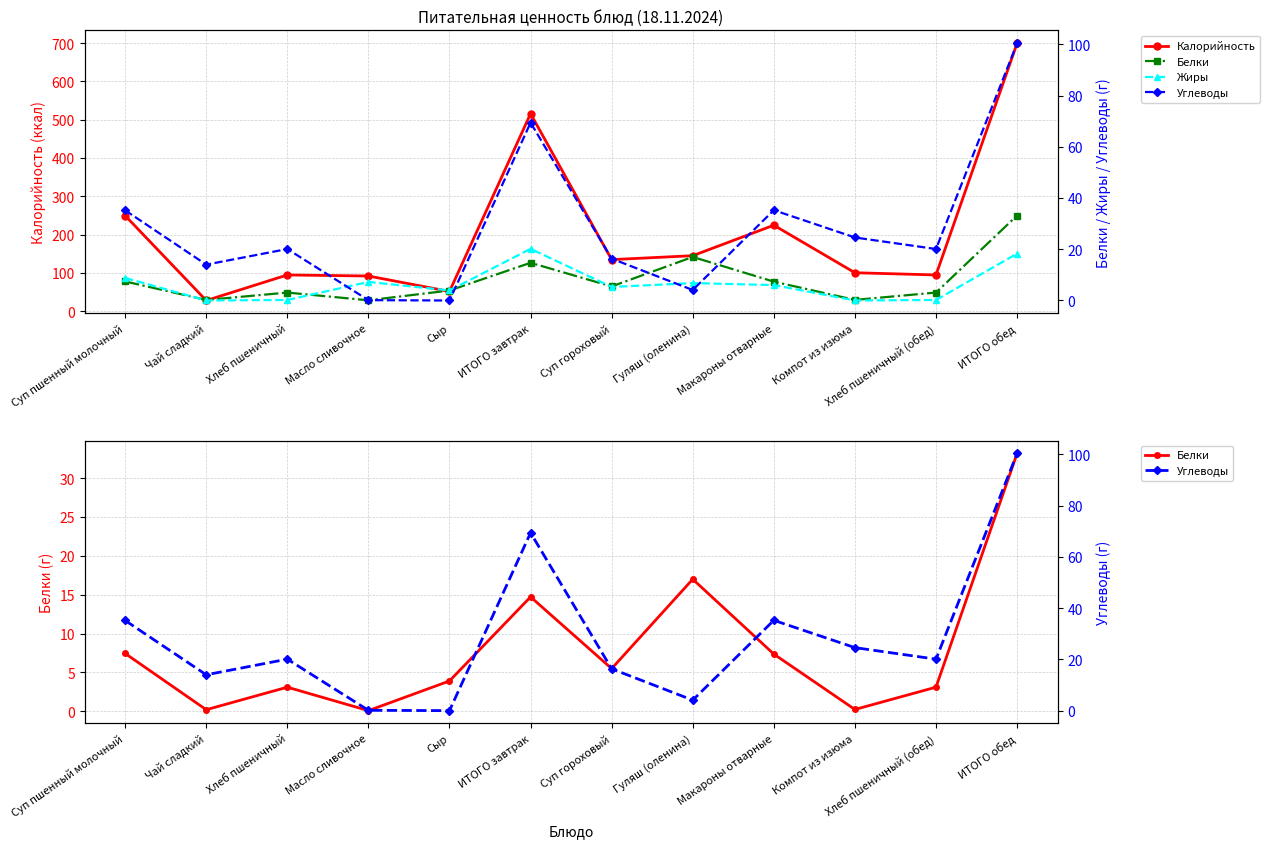

What is the label of the 8th point from the left?

Гуляш (оленина)